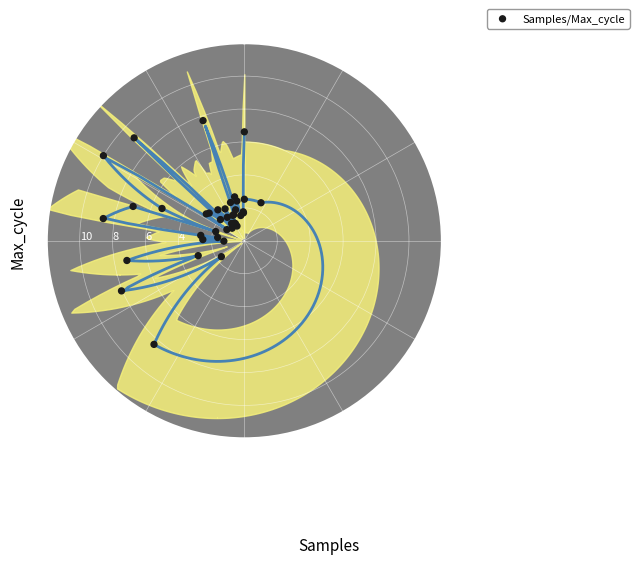

What Y value in the scatter plot is closest to 5?

5.4